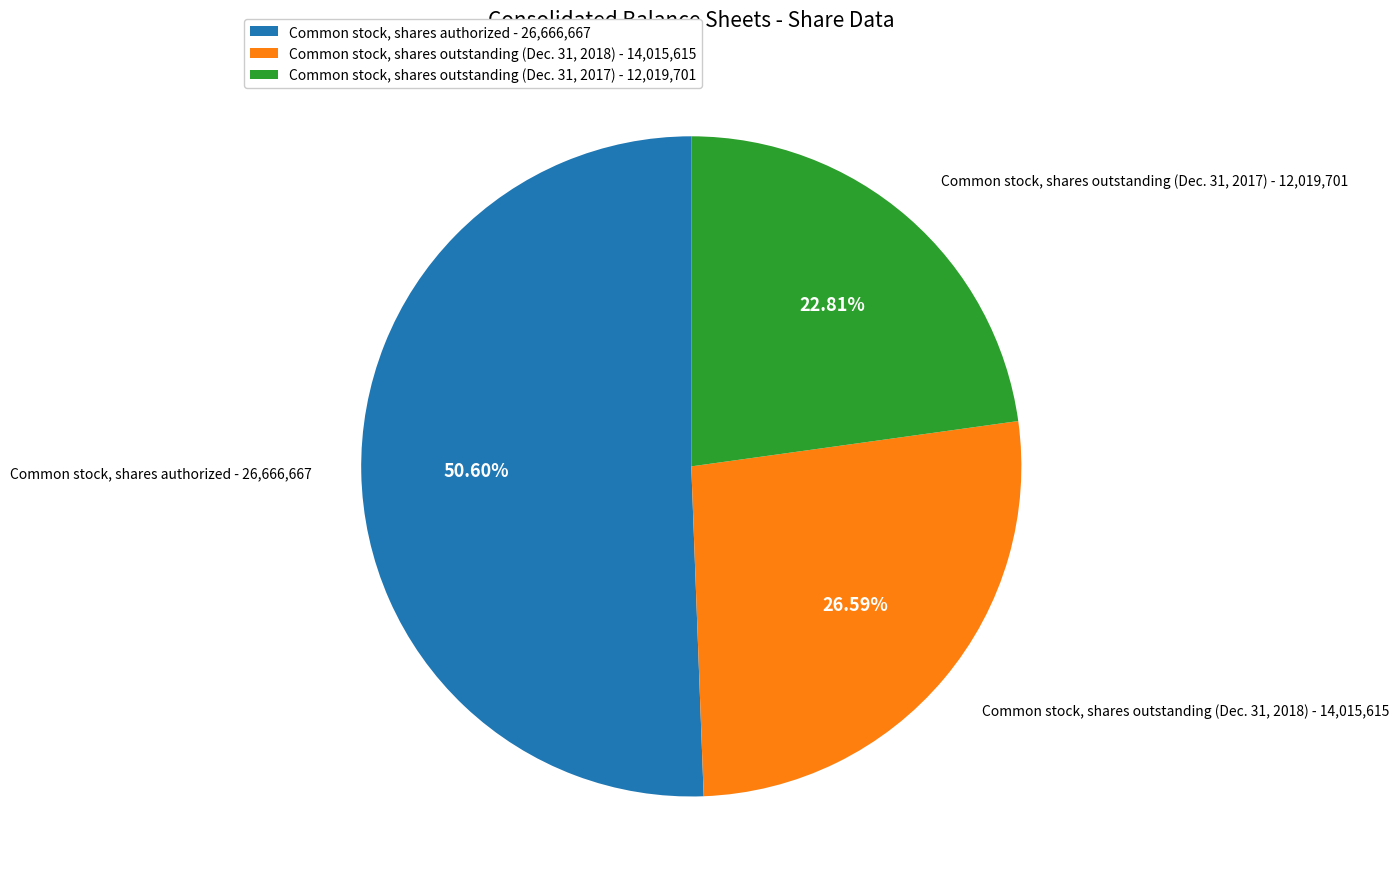

To the nearest percent, what is the average slice percentage?

33%